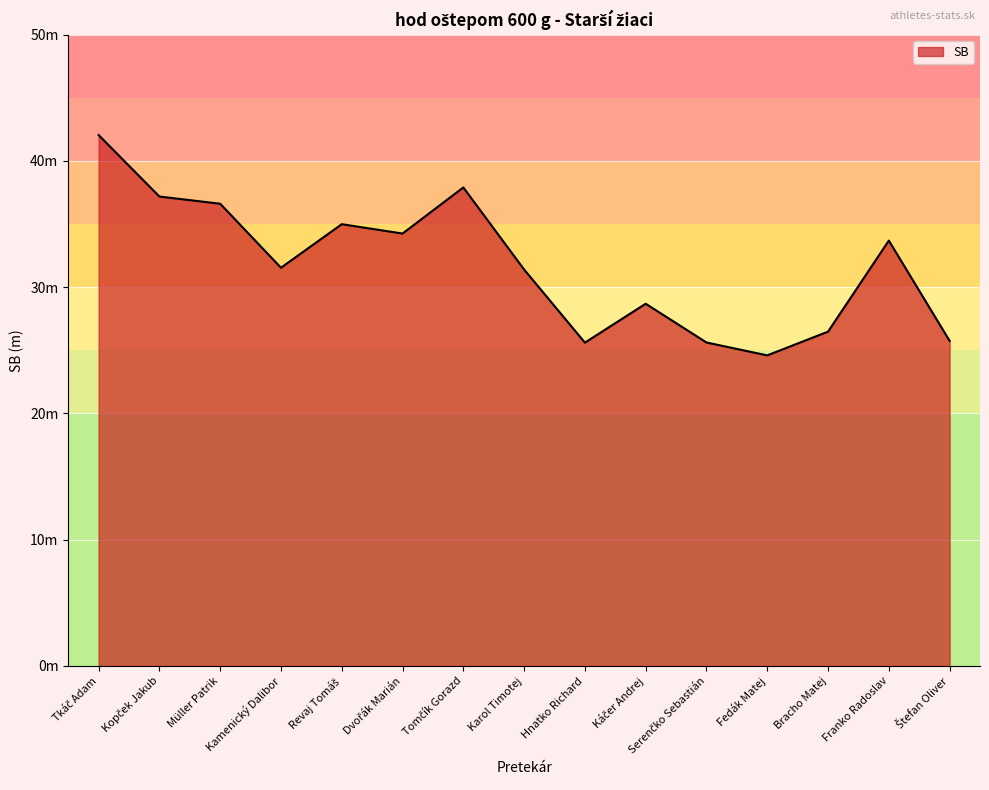

Which has a higher value, Serenčko Sebastián or Franko Radoslav?

Franko Radoslav